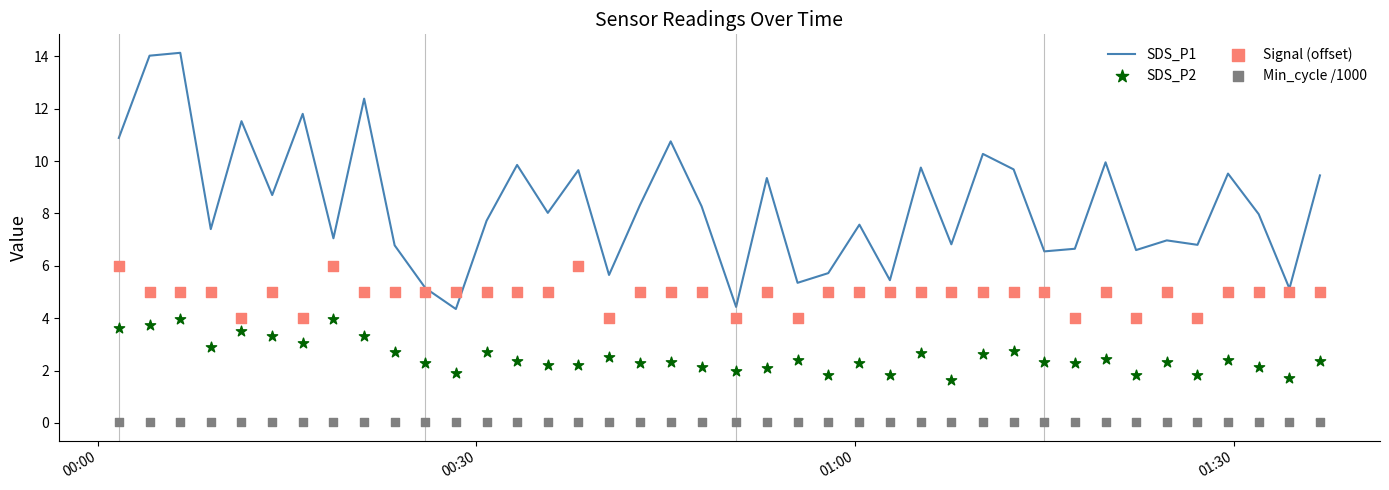

What are all the series names shown in the legend?

SDS_P1, SDS_P2, Signal (offset), Min_cycle /1000